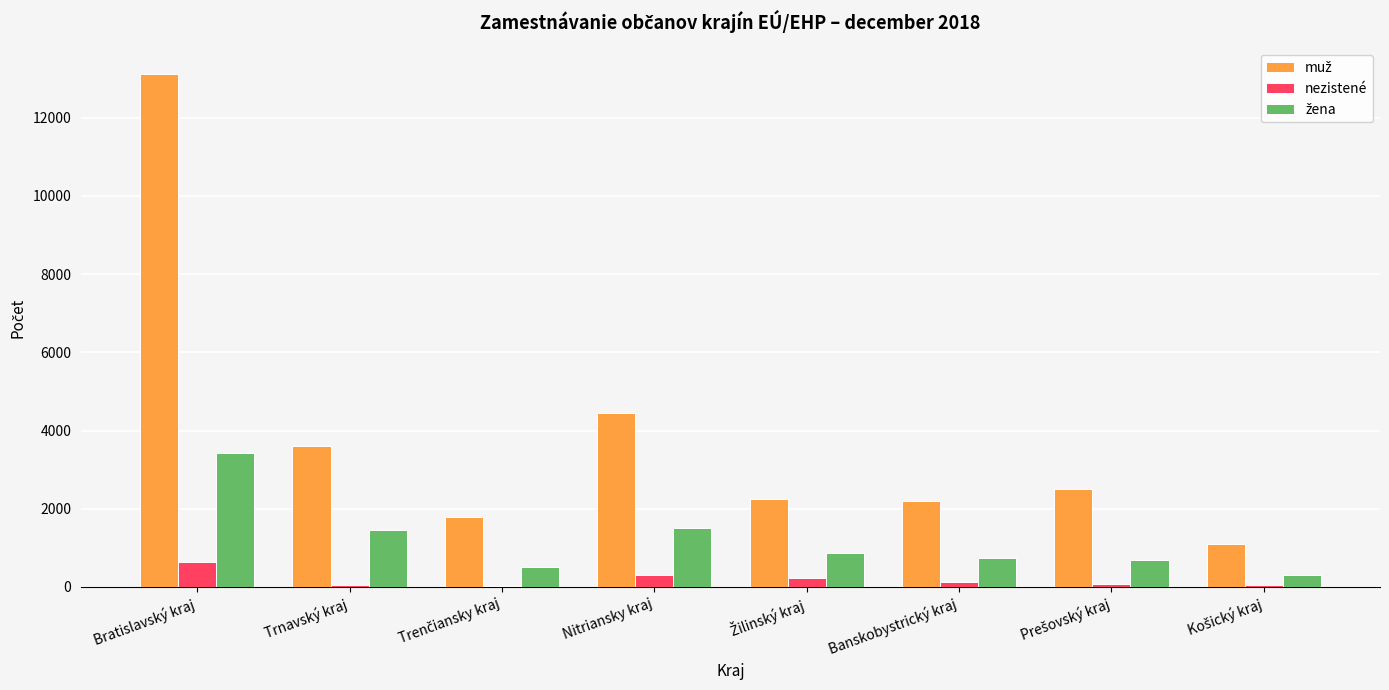

What is the greatest value displayed?

13117